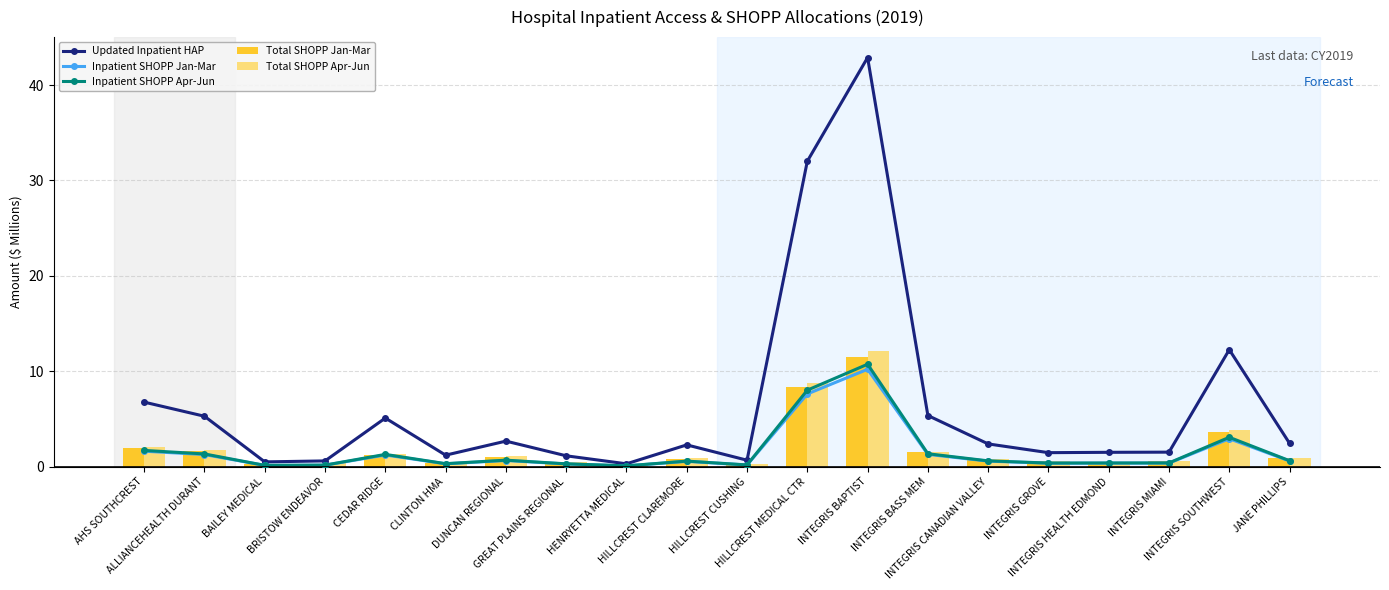

Which series has the widest spread of values?

Updated Inpatient HAP